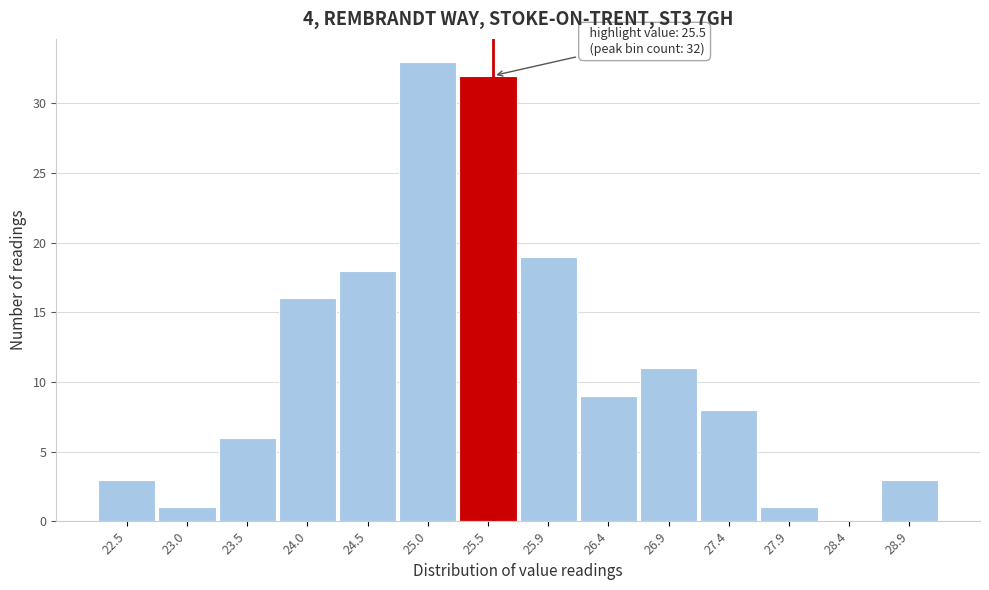

Which range on the x-axis has the tallest bar?

24.75 to 25.20